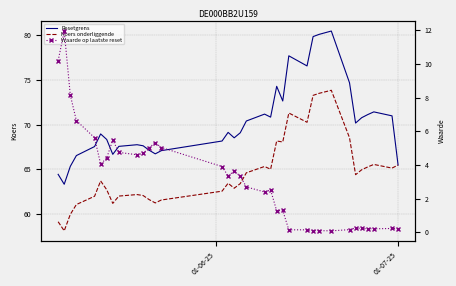

What is the difference between the second highest and minimum values in the Waarde op laatste reset series?

10.1